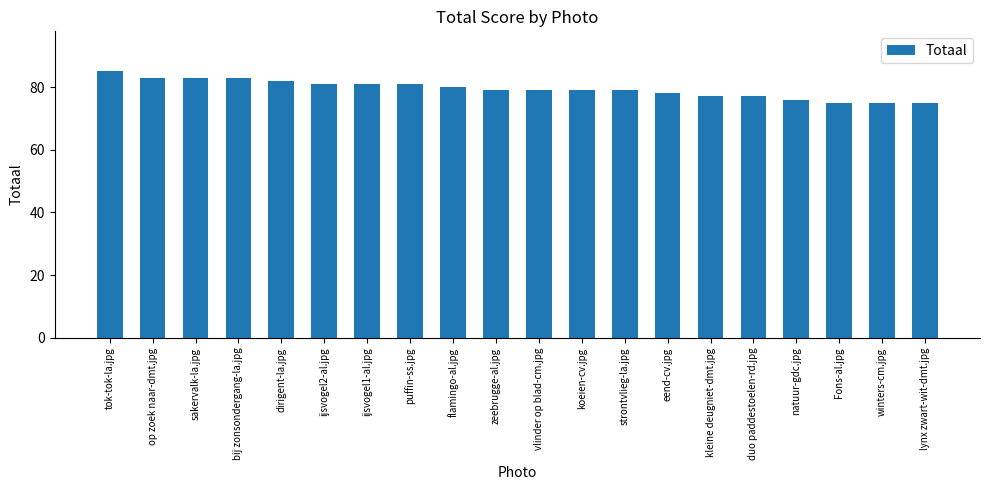

What is the label of the 13th bar from the left?

strontvlieg-la.jpg